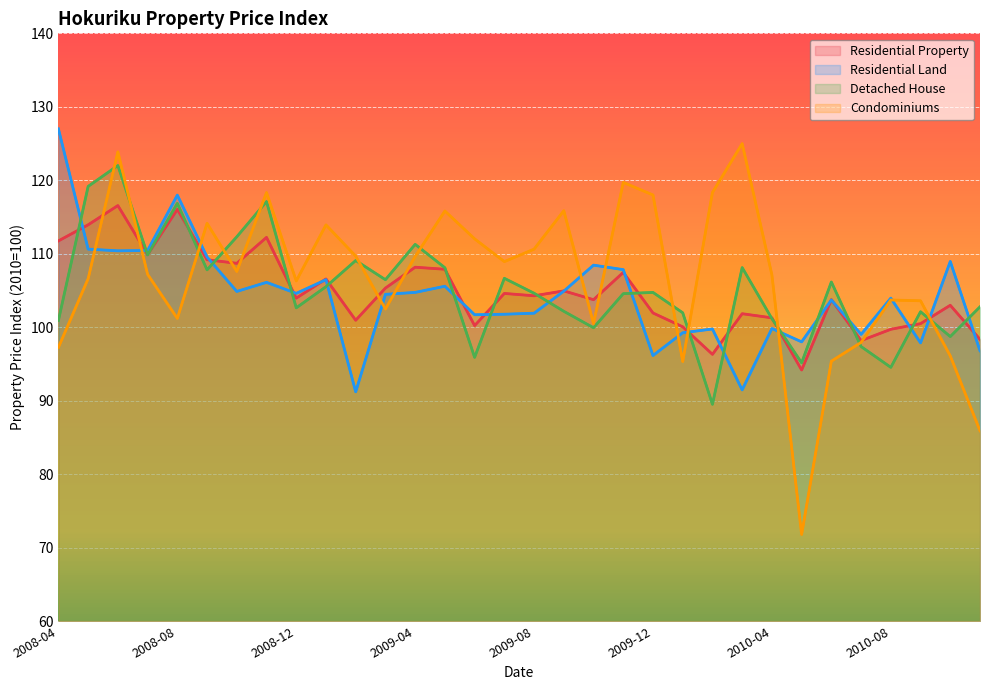

What is the sum of all Condominiums values?

3419.9